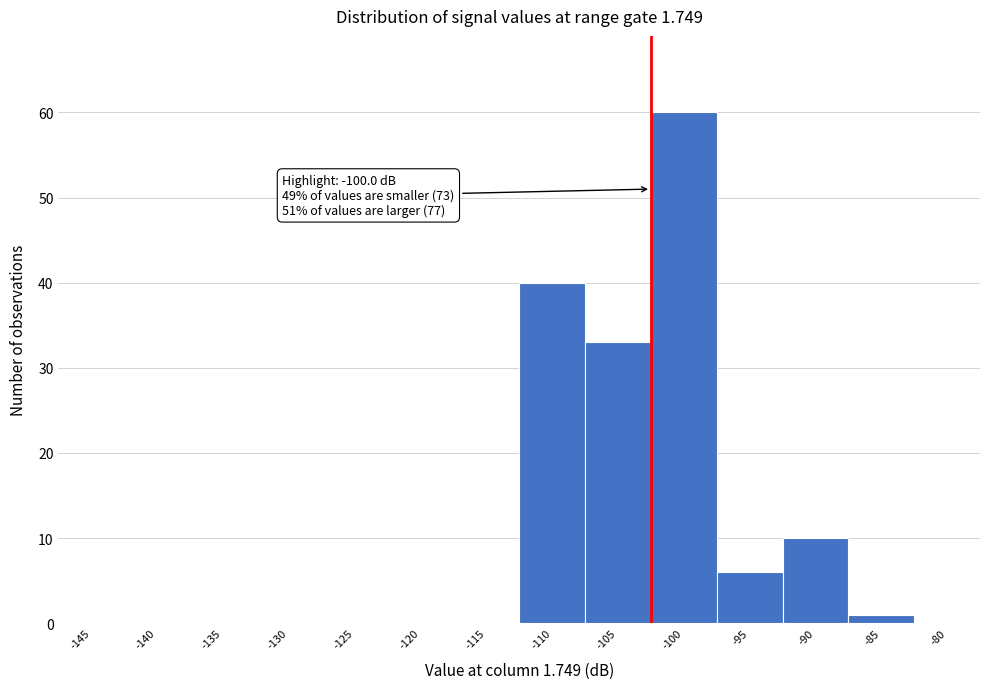

Reading left to right, transcribe all the data shown in this chart.

-145=0	-140=0	-135=0	-130=0	-125=0	-120=0	-115=0	-110=40	-105=33	-100=60	-95=6	-90=10	-85=1	-80=0